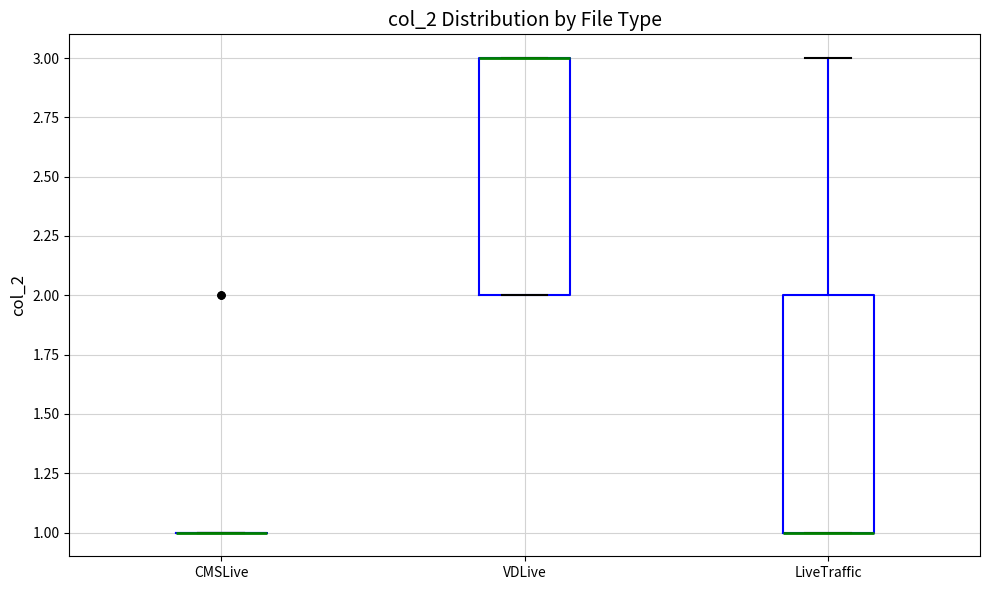

Where is the upper edge of the box for LiveTraffic on the y-axis? The values are not printed on the chart, so give them approximately, as read against the axis.

2